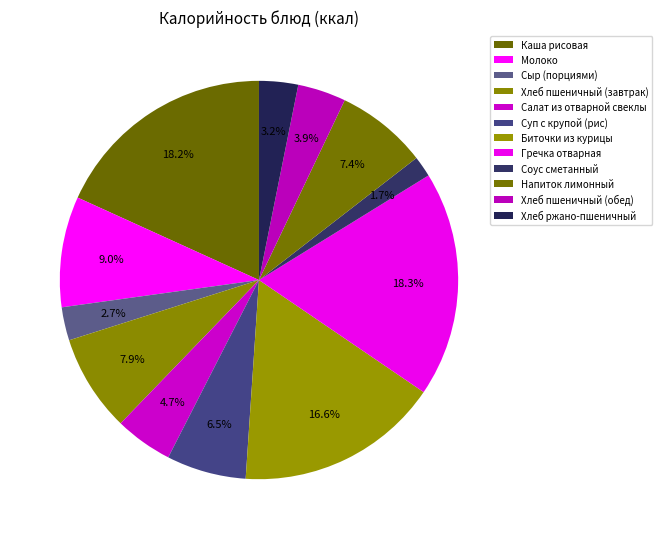

What is the ratio of the value at Сыр (порциями) to the value at Хлеб пшеничный (обед)?

0.7